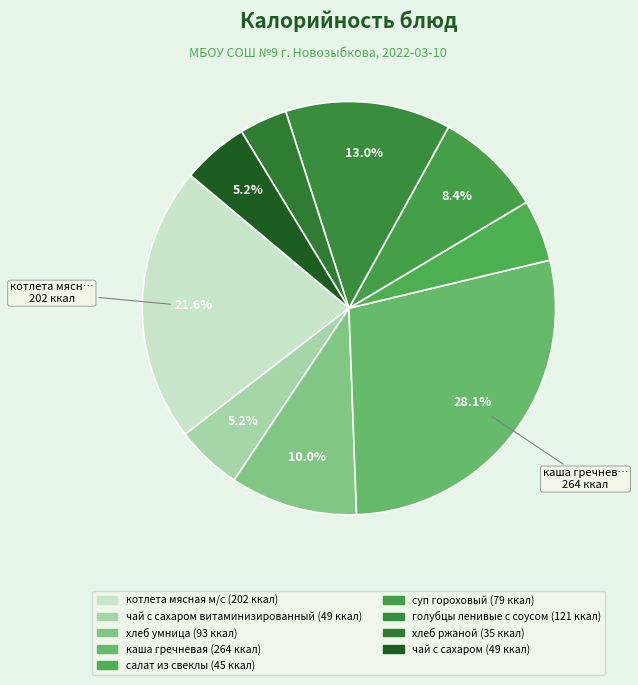

Rank the categories by value from highest to lowest.

каша гречневая, котлета мясная м/с, голубцы ленивые с соусом, хлеб умница, суп гороховый, чай с сахаром витаминизированный, чай с сахаром, салат из свеклы, хлеб ржаной